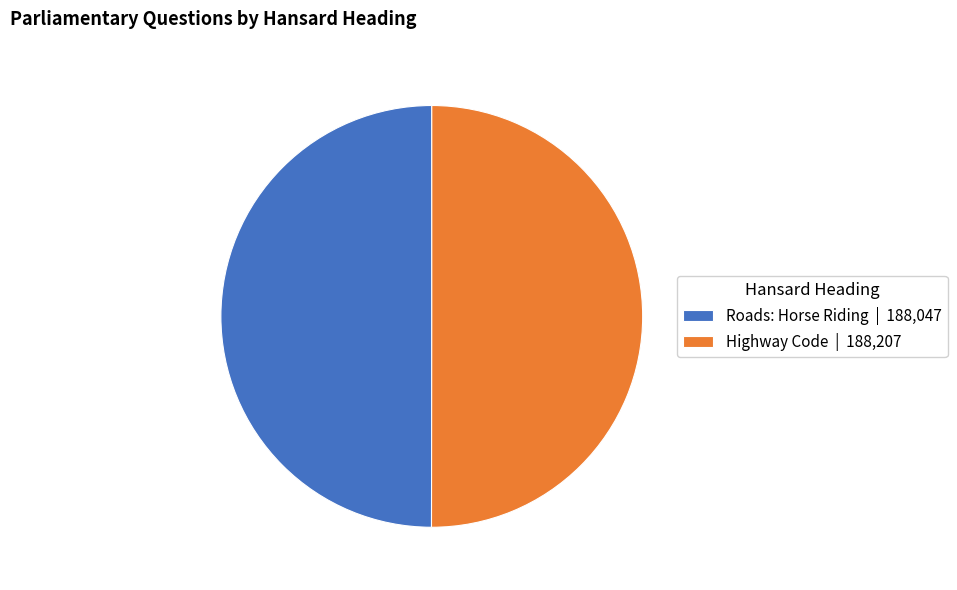

Do Roads: Horse Riding | 188,047 and Highway Code | 188,207 together represent more than half of the pie?

Yes